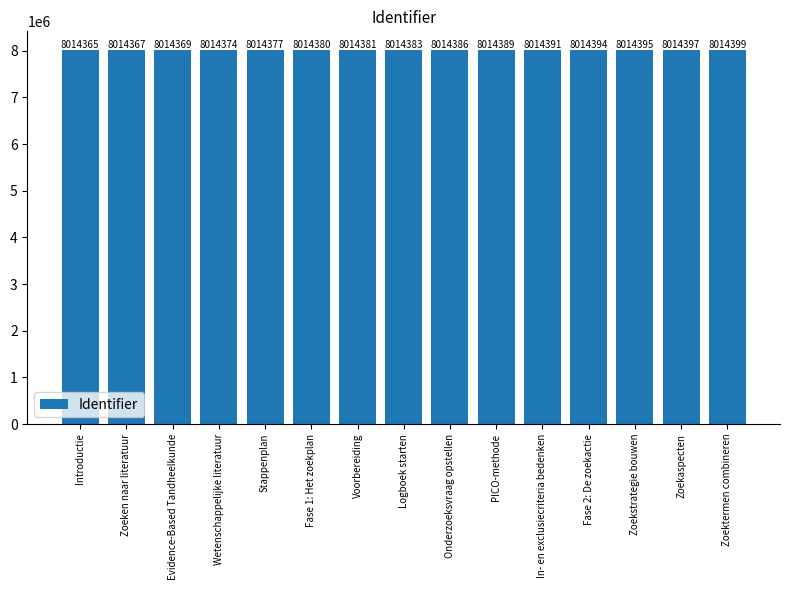

What is the change in value from Voorbereiding to Onderzoeksvraag opstellen?

+5